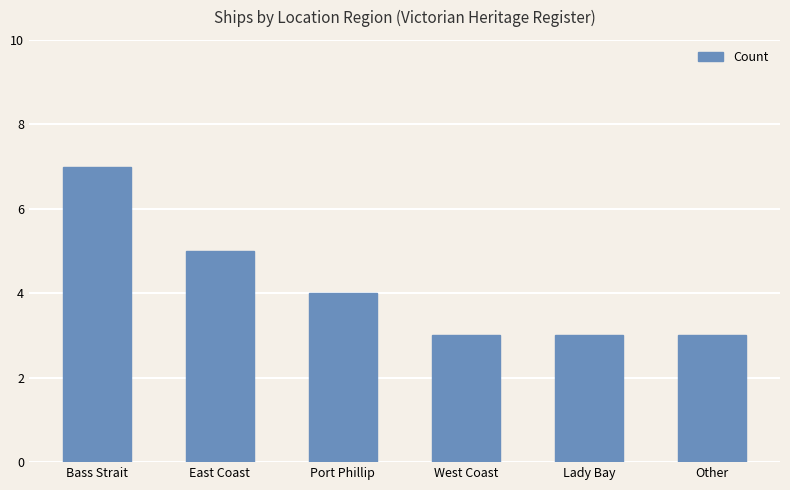

What position from the right is West Coast?

3